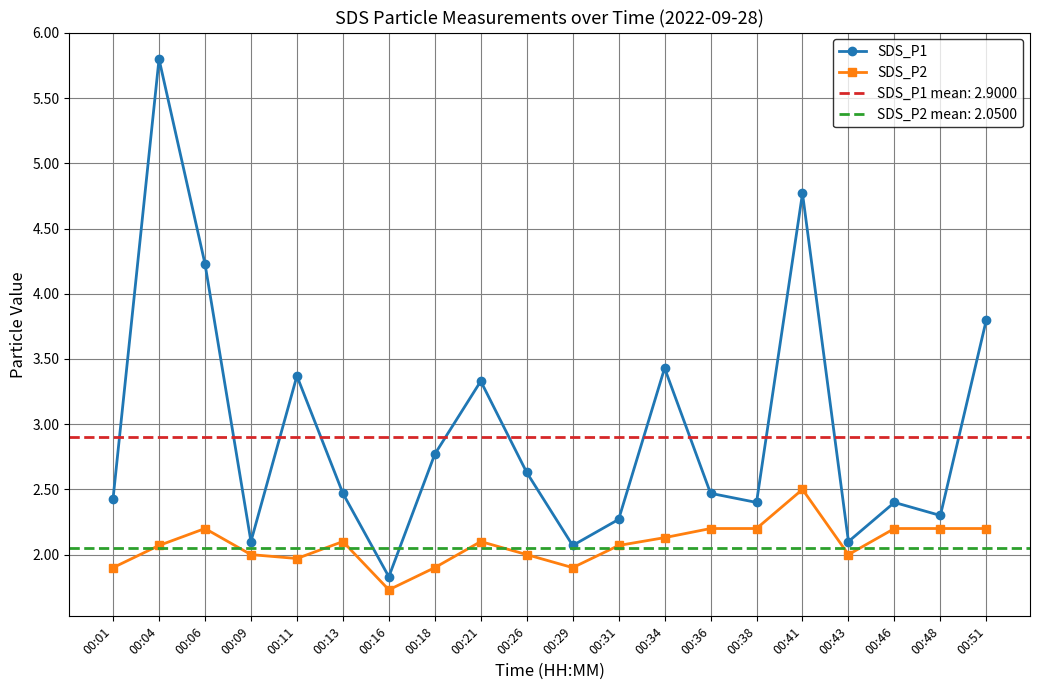

At which category does the chart reach its minimum across all series?

00:16